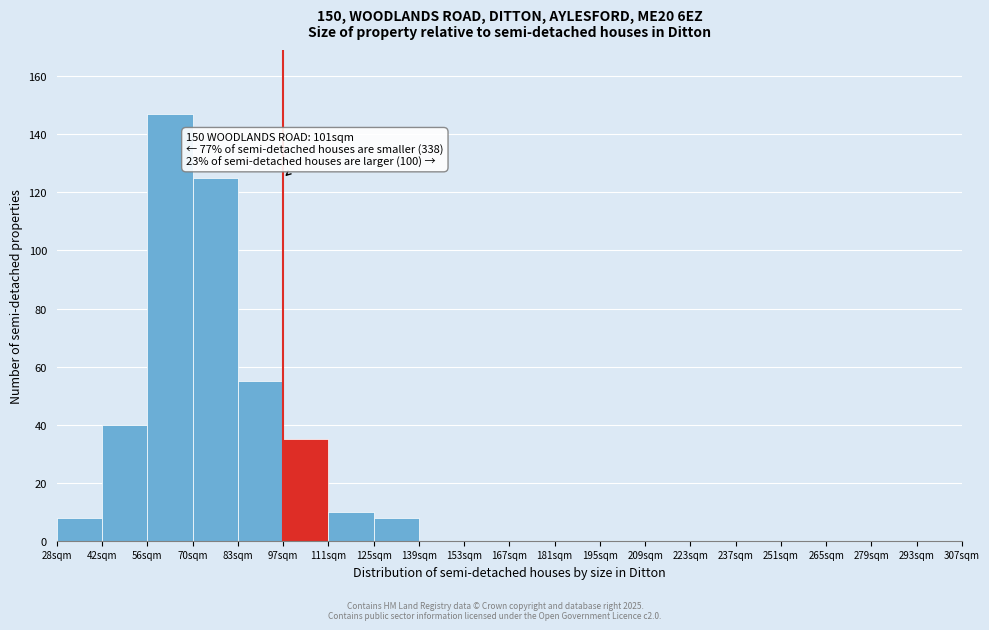

Which range on the x-axis has the tallest bar?

56 to 70